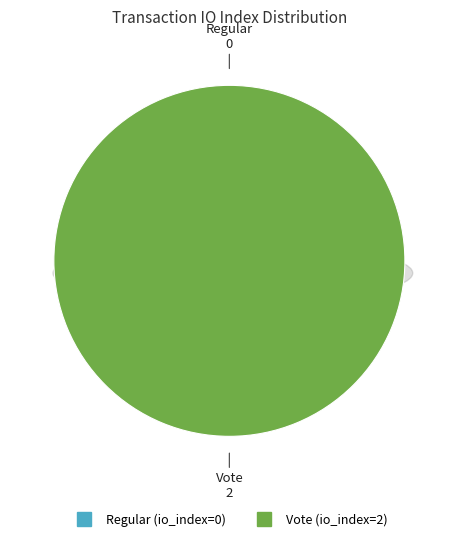

How much of the chart is everything except Regular (io_index=0)?

100.0%